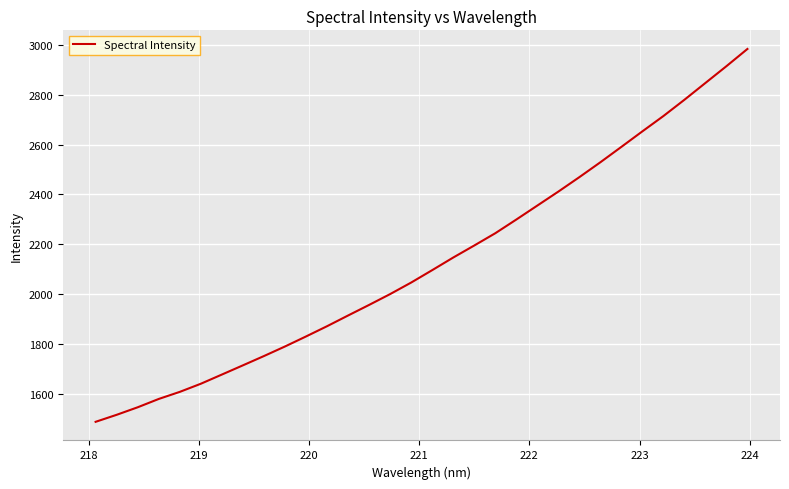

How many series are shown in this chart?

1